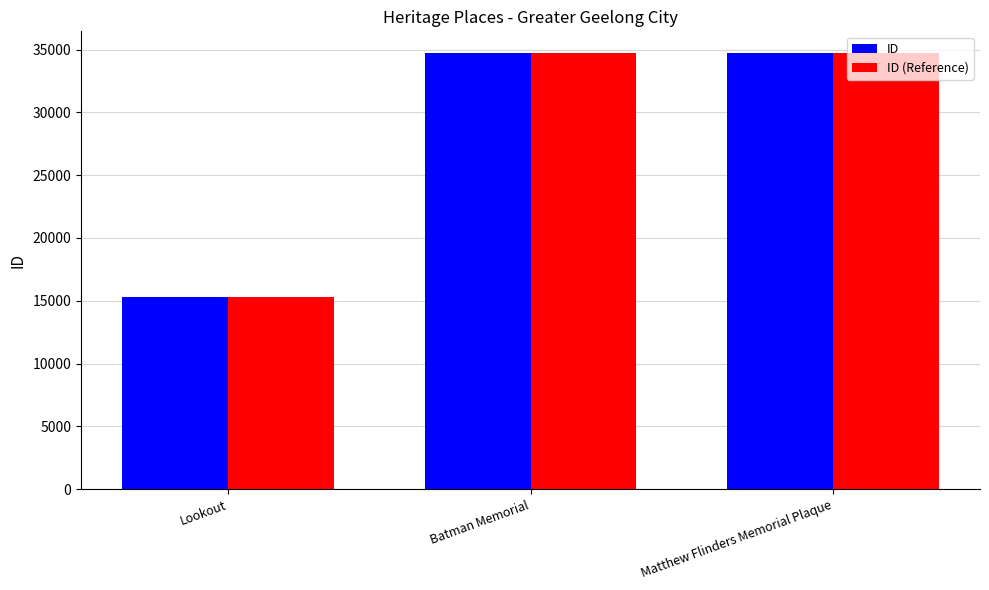

The ID (Reference) series shows 50543 at Batman Memorial. True or false?

False